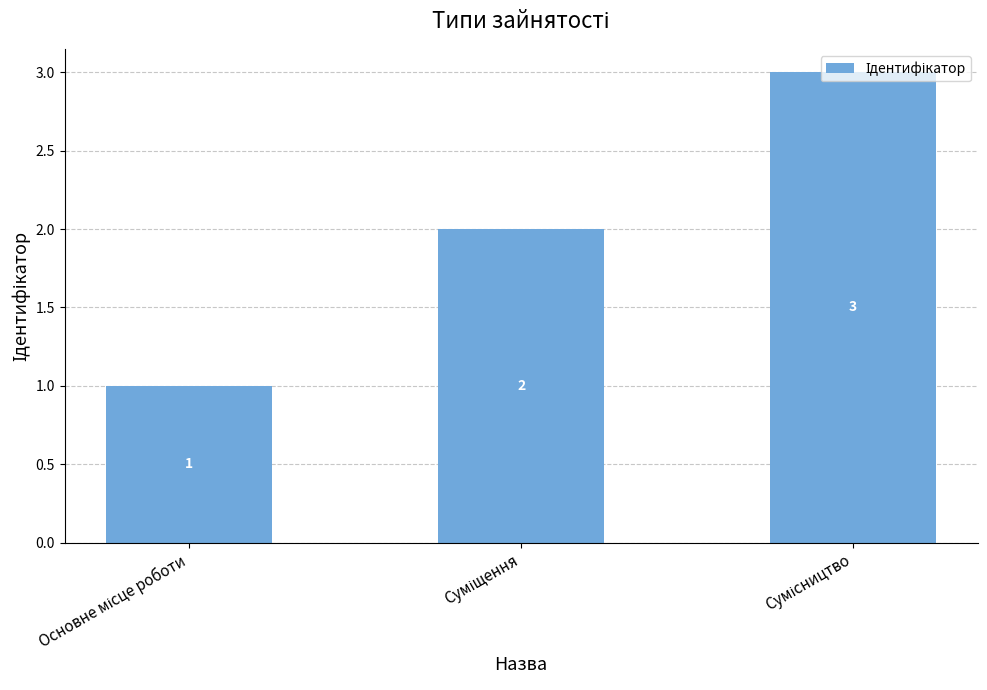

Count the values in the range 1 to 3.

3